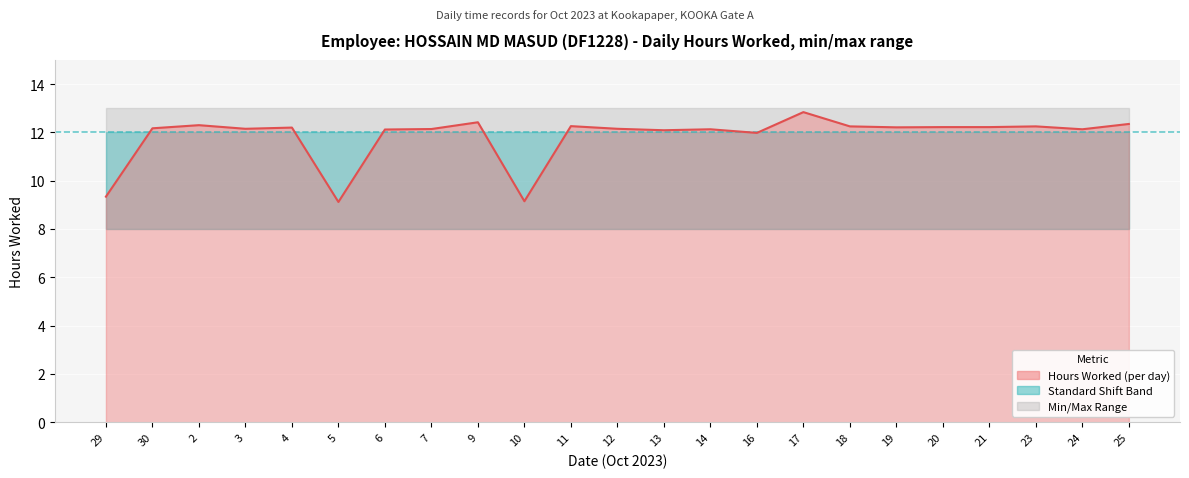

What is the average value?

11.8